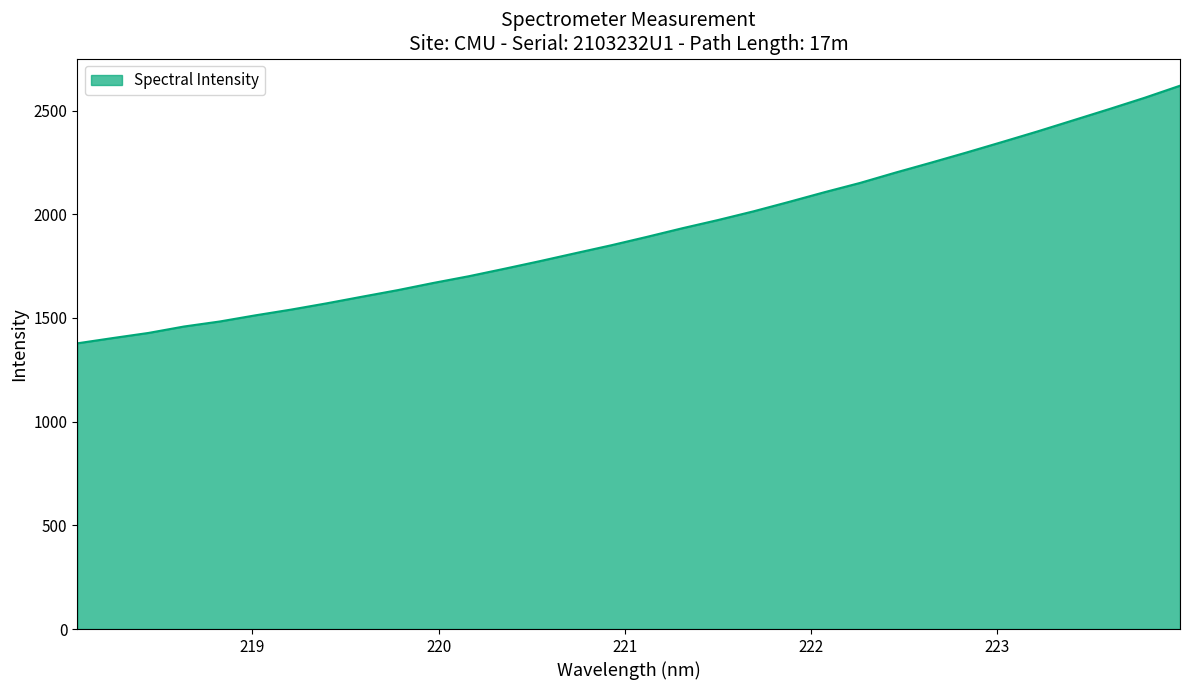

What is the difference between the maximum and minimum values?

1242.1